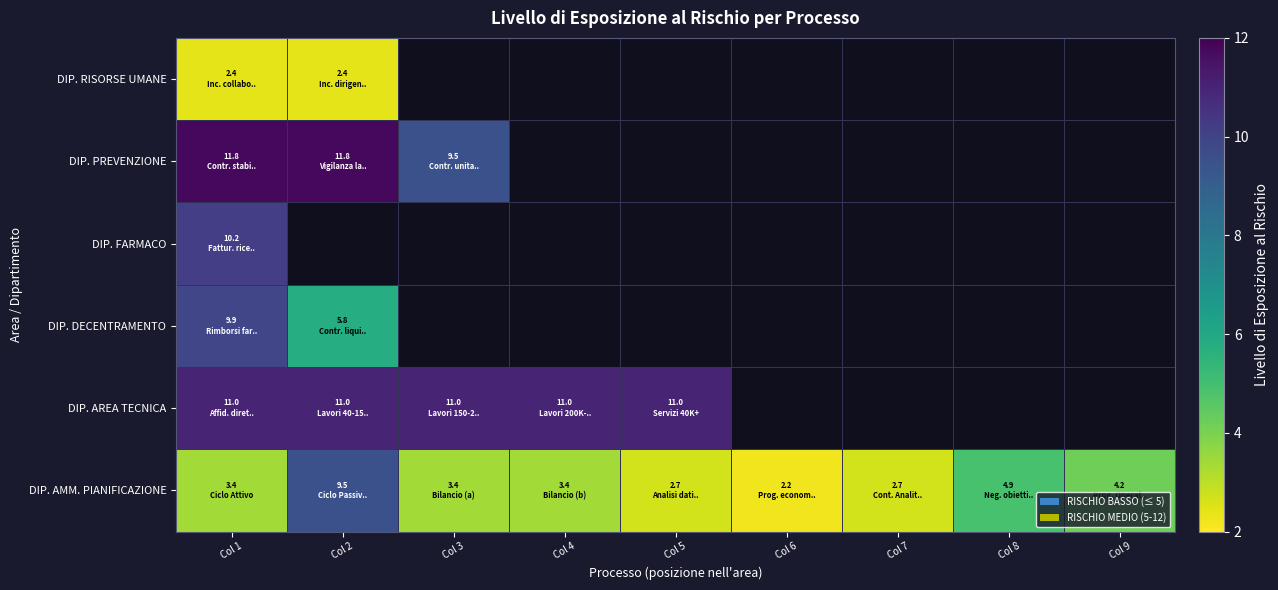

How many categories are shown in the chart?

9